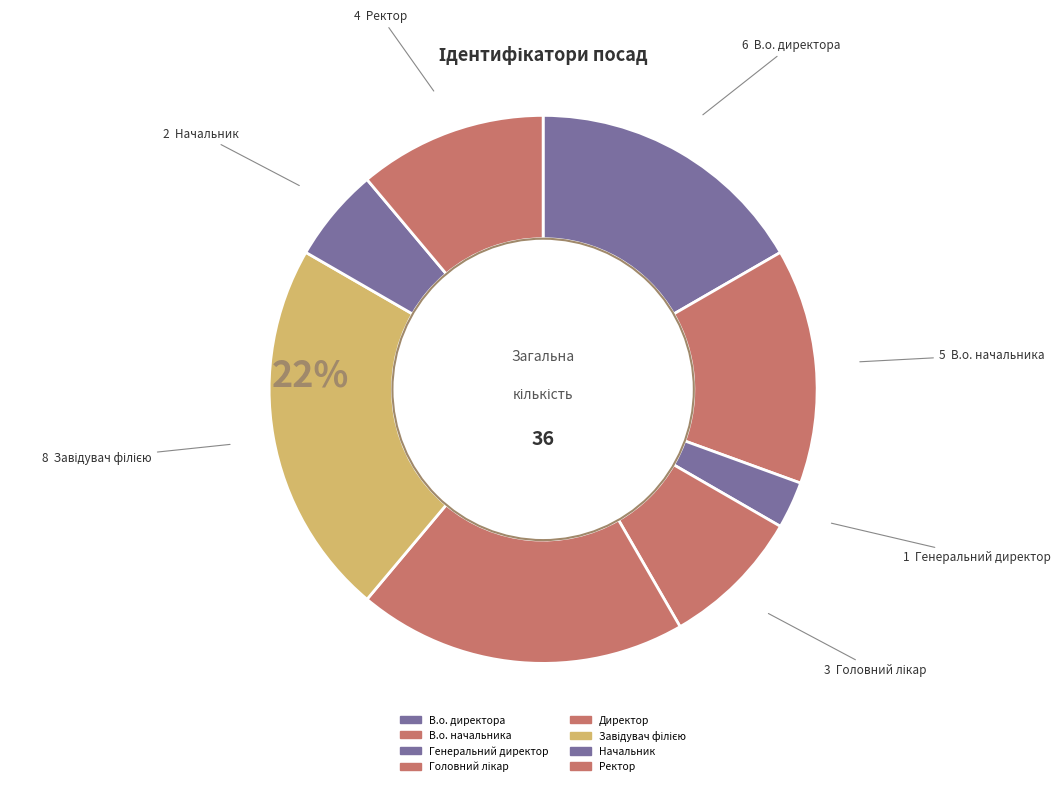

Count the number of slices in the pie.

8